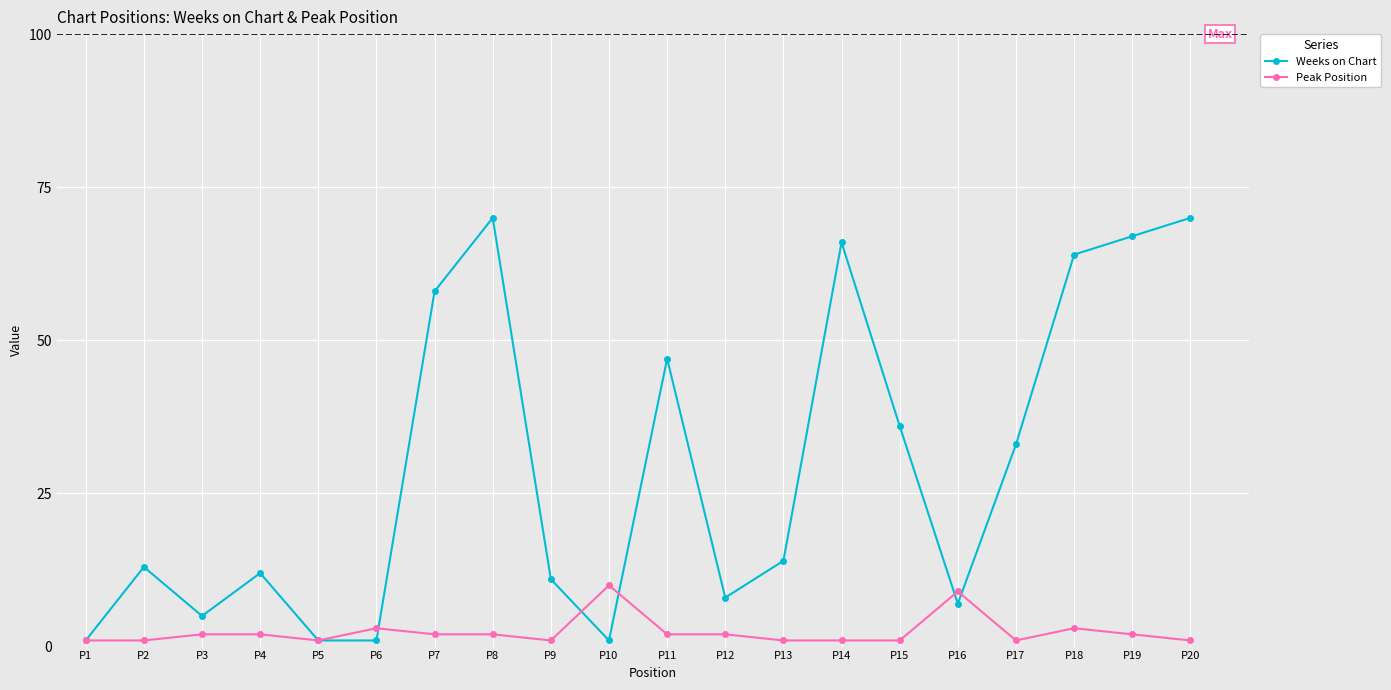

How many lines are shown in the chart?

2